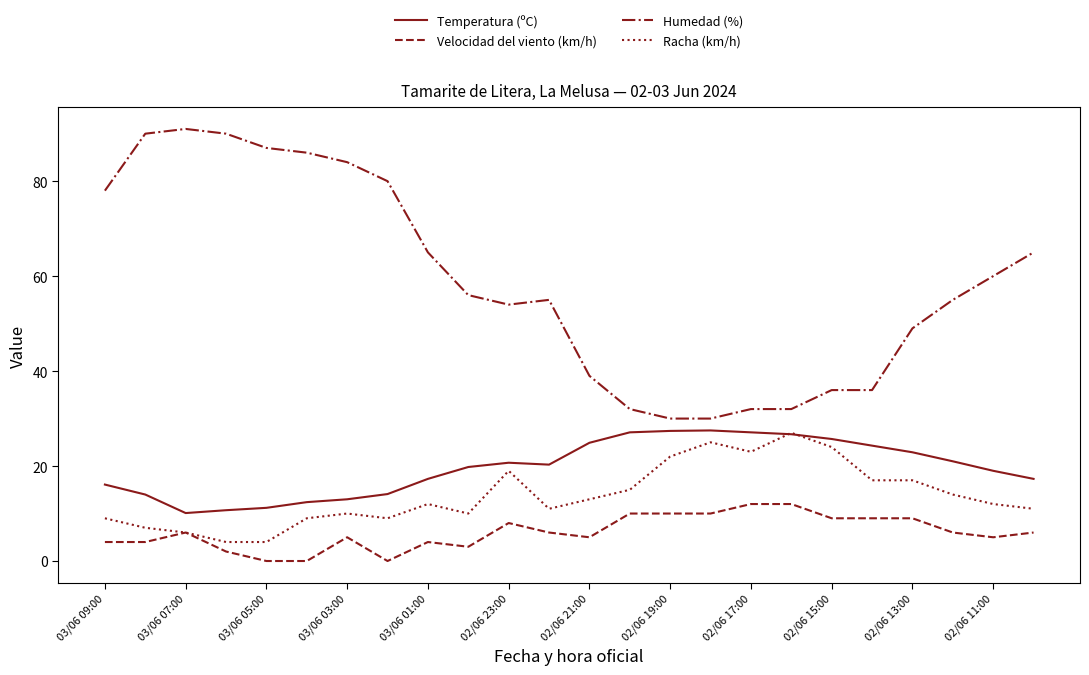

True or false: Humedad (%) and Velocidad del viento (km/h) cross at least once.

False